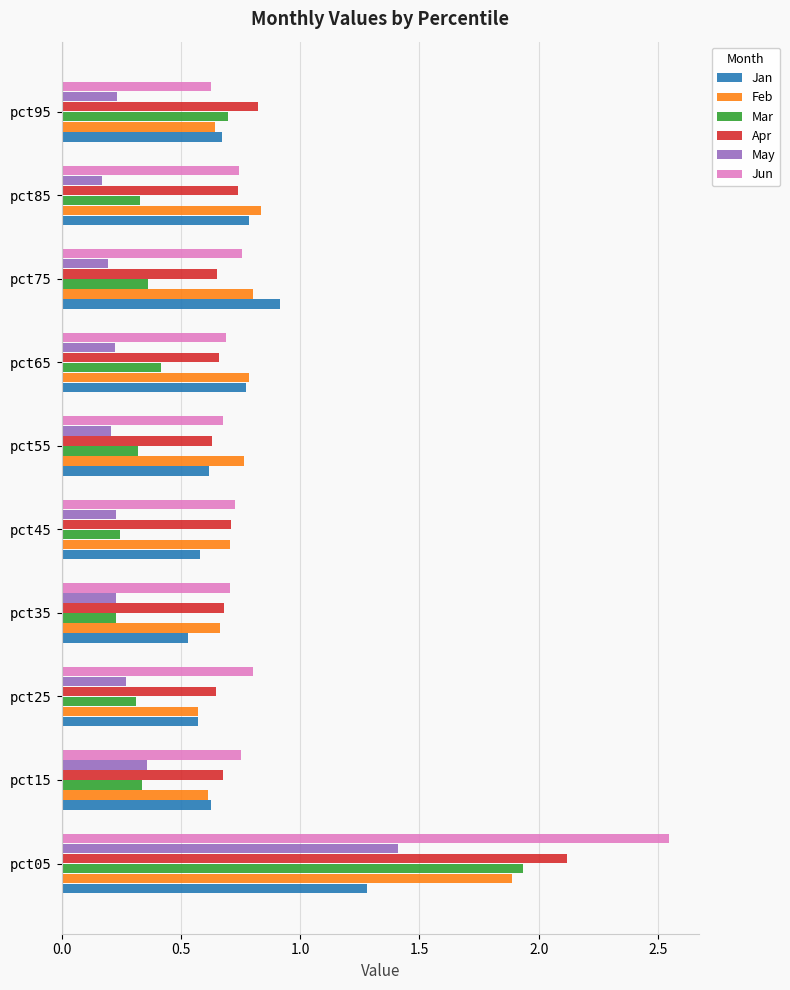

Is it true that Mar equals 0.1 at pct45?

False